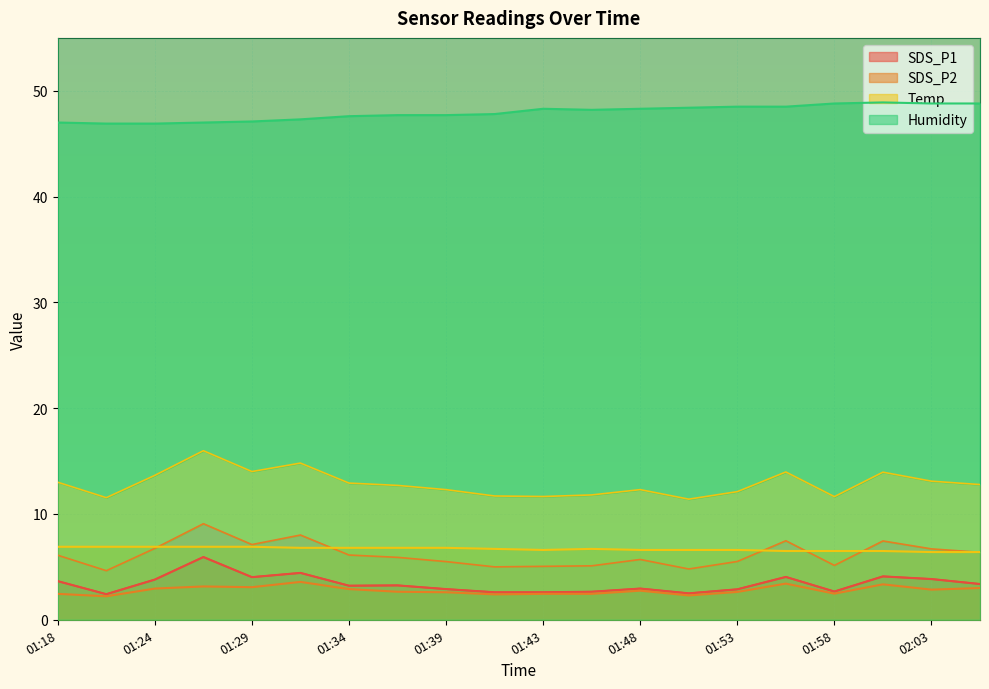

What is the difference between the maximum and minimum values in the Temp series?

0.5